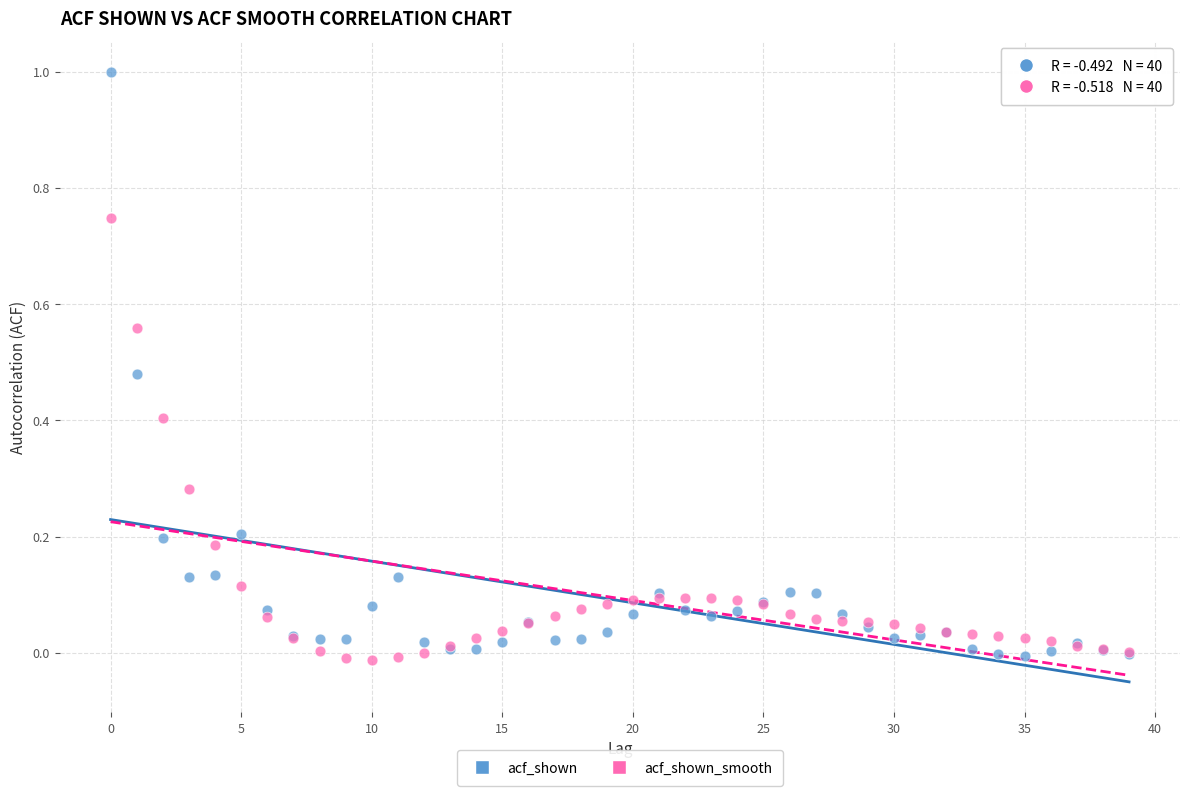

Which series has the widest spread of Y values?

acf_shown